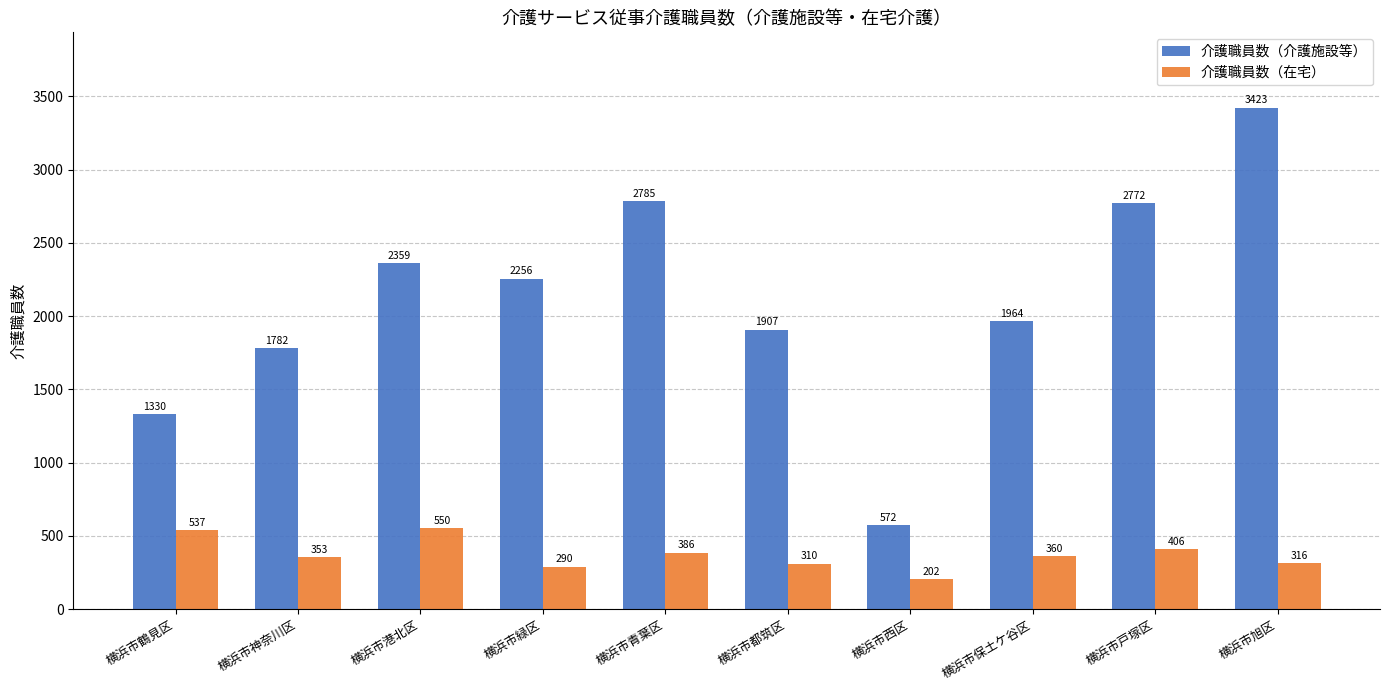

What is the spread (max minus min) of values at 横浜市保土ケ谷区?

1604.1